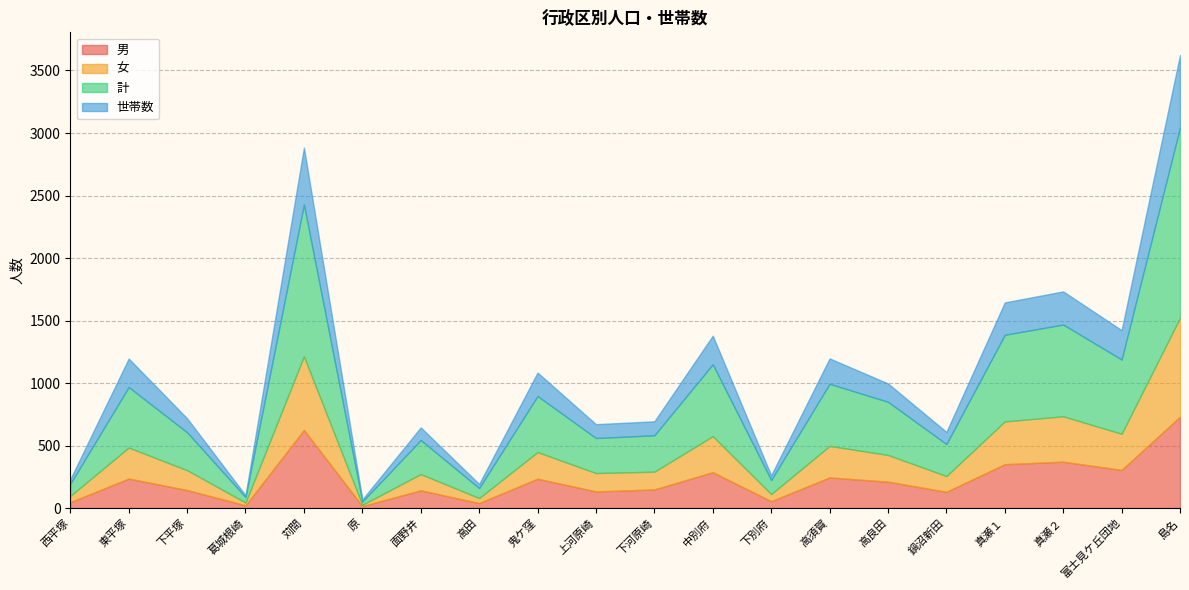

Where is the first local minimum for 世帯数?

葛城根崎